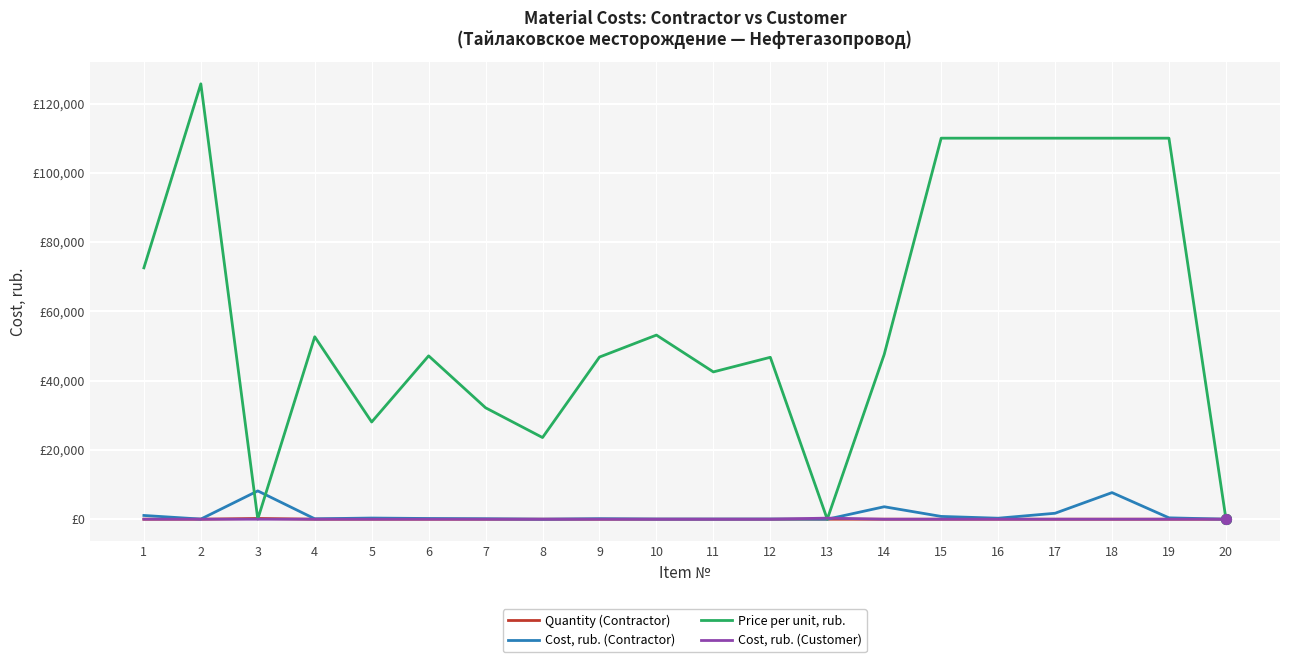

Which has a higher value, 1 or 15?

1